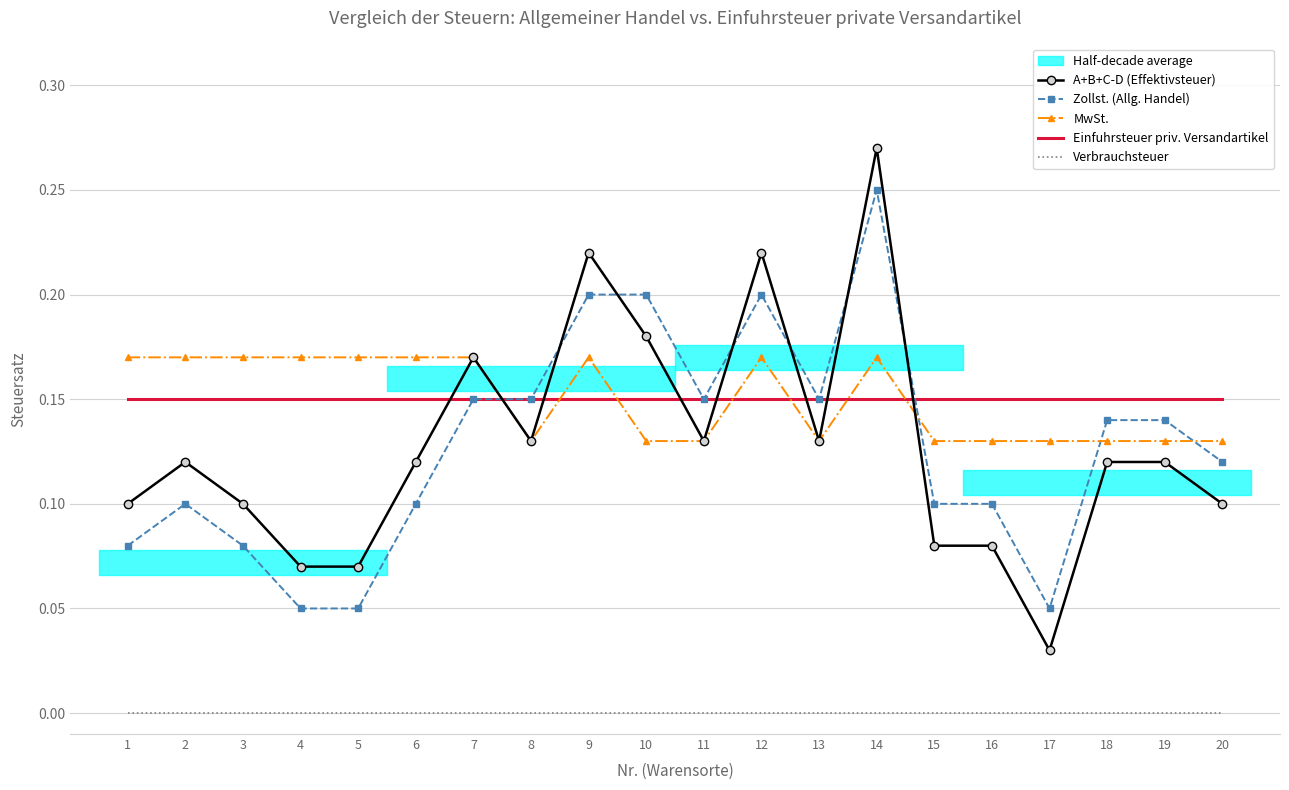

Is the value of MwSt. at 7 greater than the value of A+B+C-D (Effektivsteuer) at 14?

No